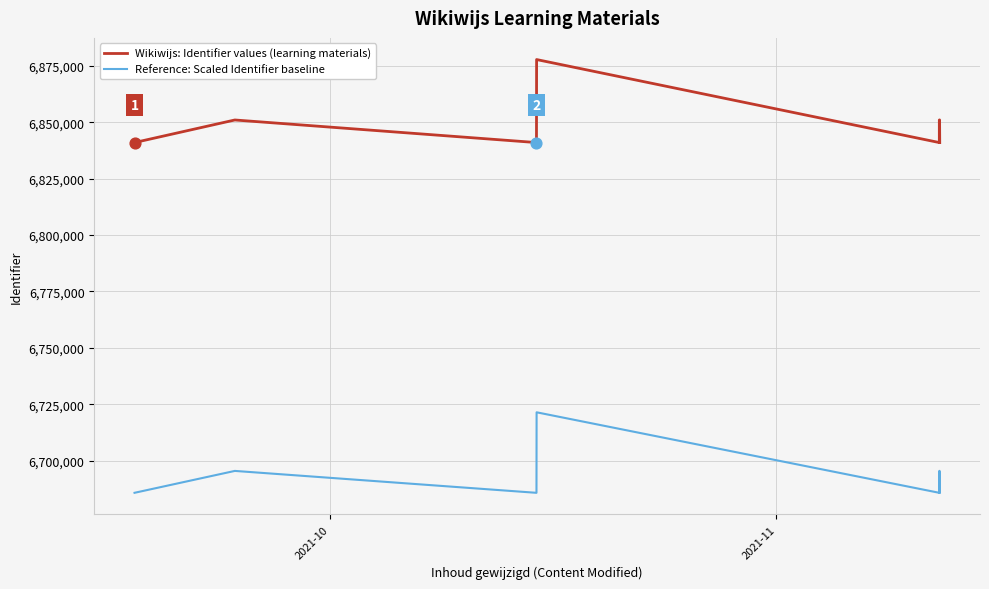

Which series contains the lowest Y value?

Reference: Scaled Identifier baseline